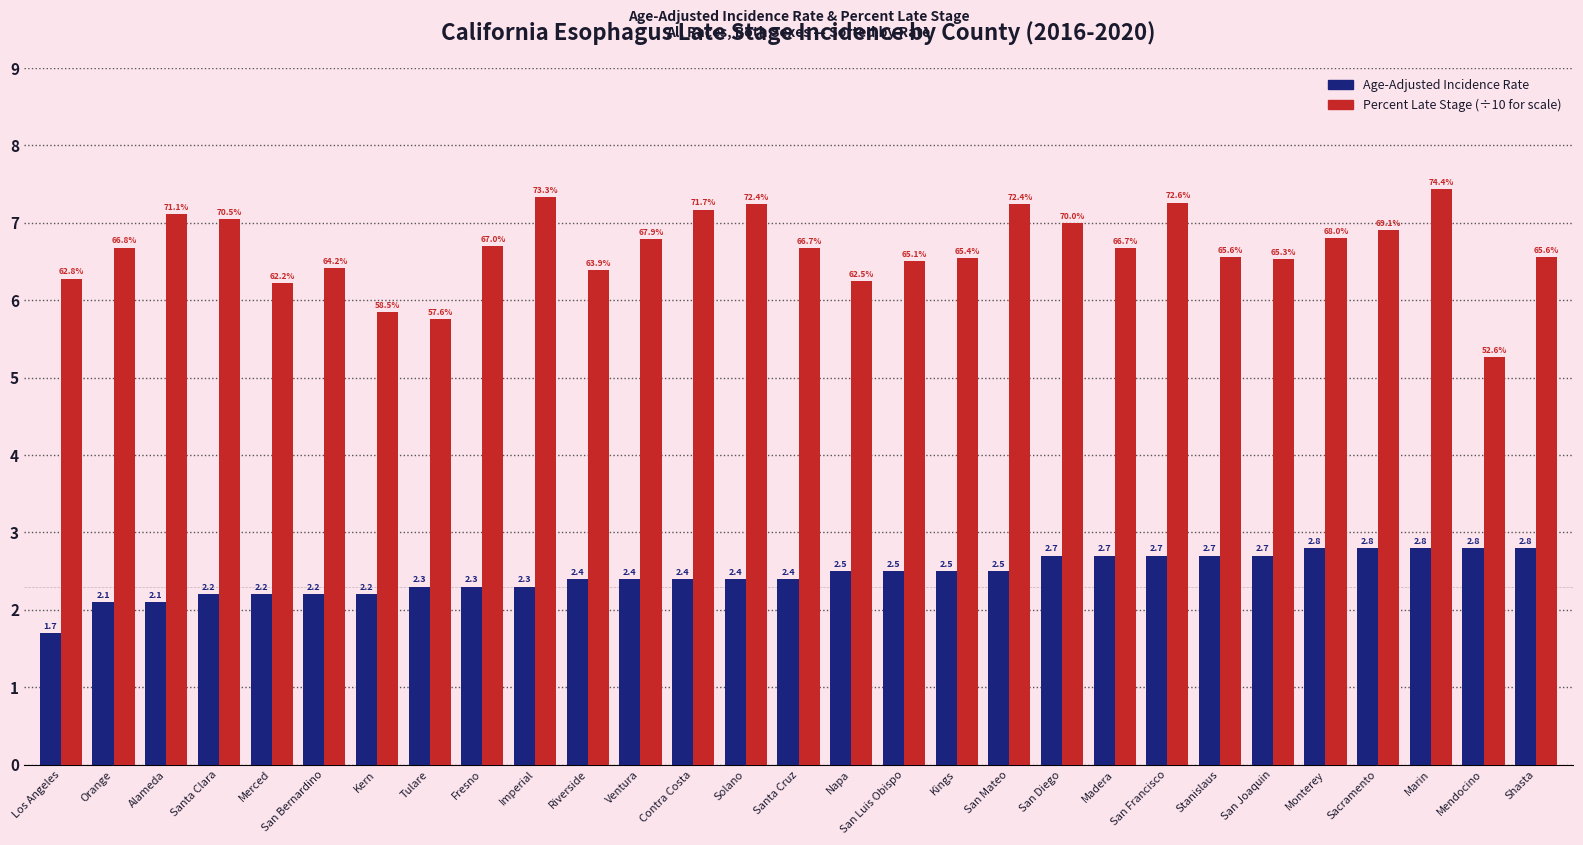

Which label corresponds to the smallest value in the chart?

Los Angeles